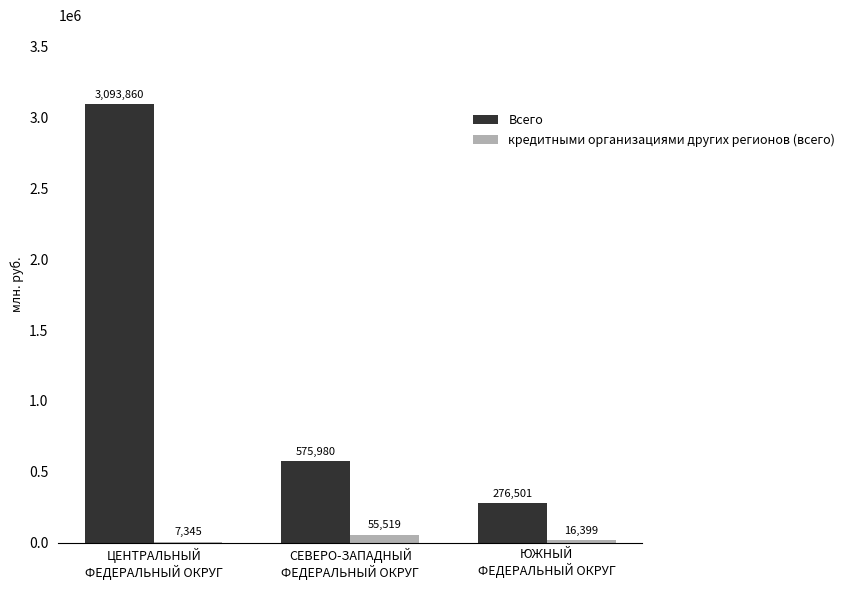

What is the greatest value displayed?

3093860